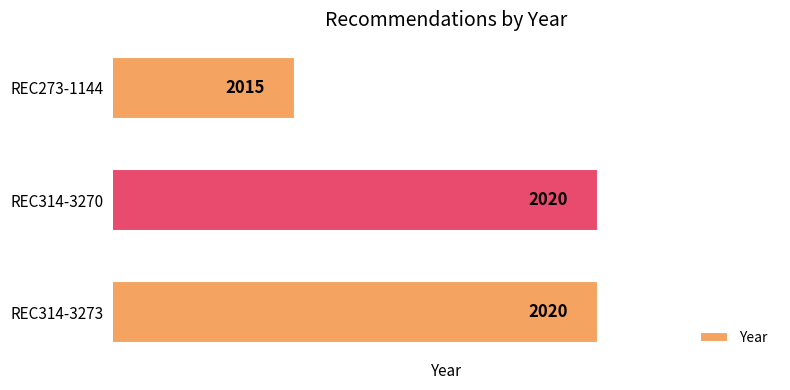

Between REC273-1144 and REC314-3273, which is larger?

REC314-3273